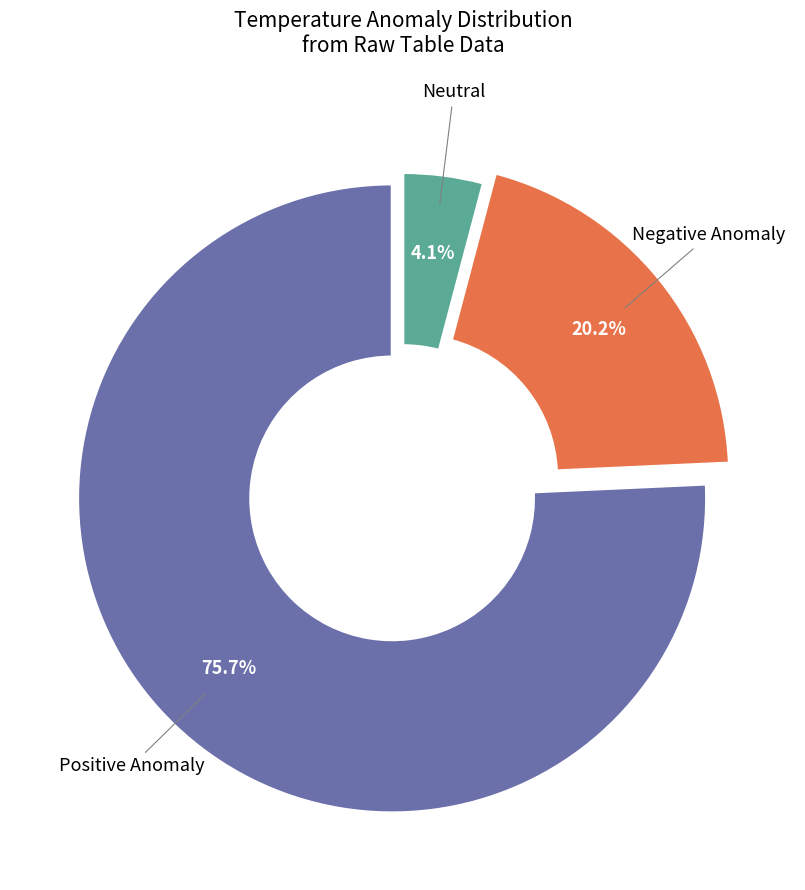

Is there any slice that represents more than half of the pie?

Yes